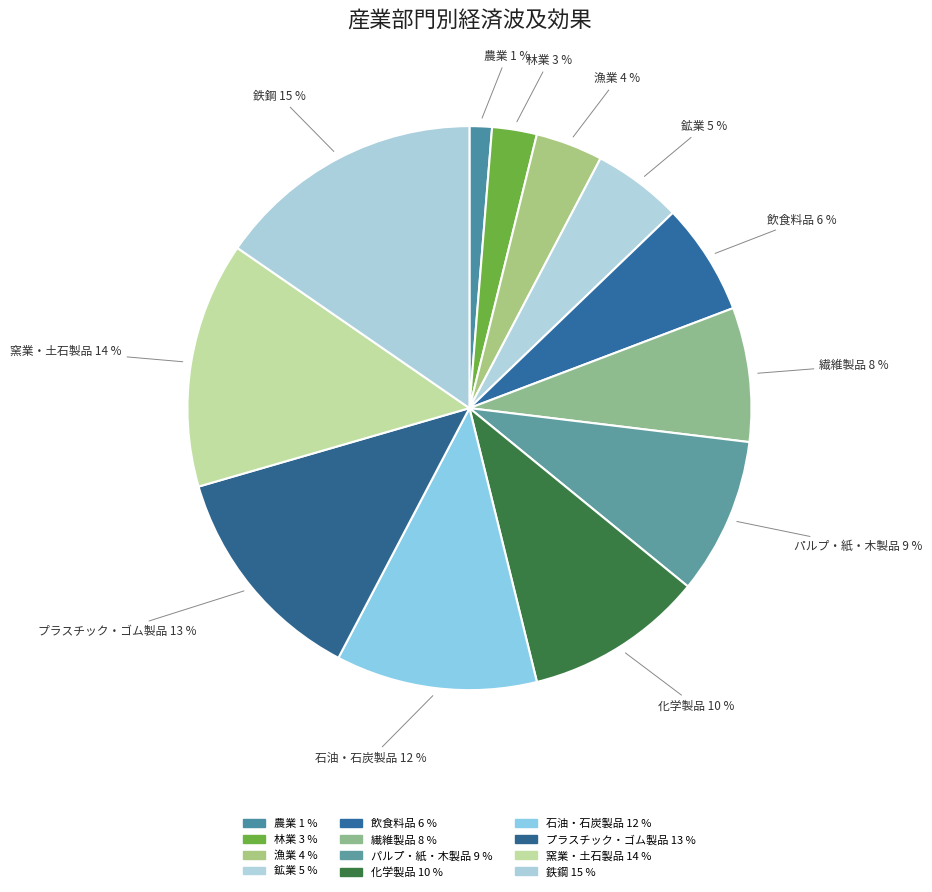

Combined, do 飲食料品 and 林業 account for over 50%?

No